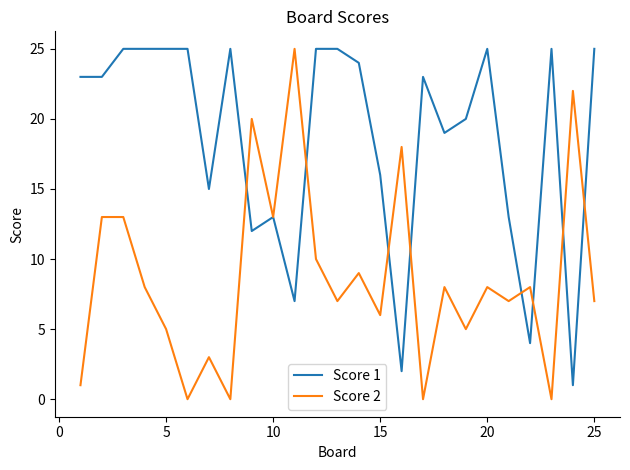

What is the maximum value shown in the chart?

25